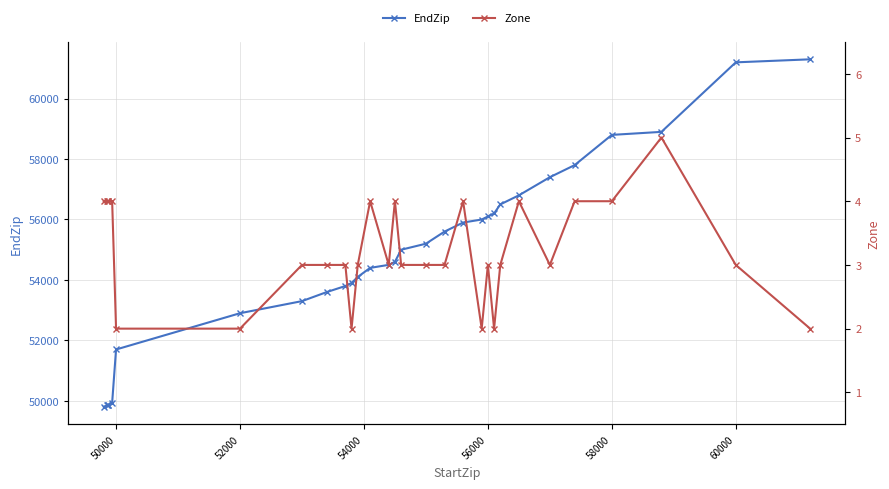

True or false: EndZip and Zone intersect in this chart.

False